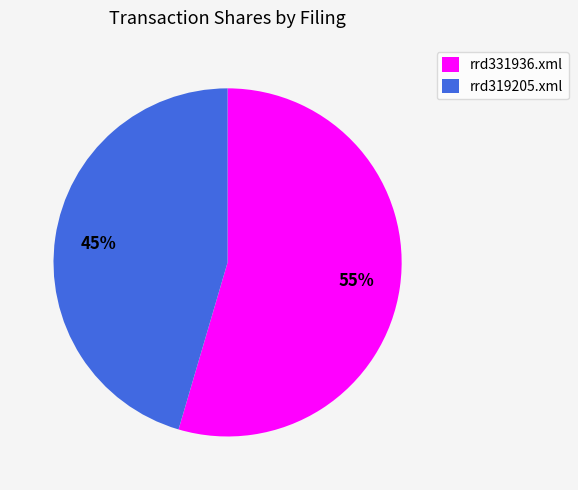

Between rrd319205.xml and rrd331936.xml, which is larger?

rrd331936.xml